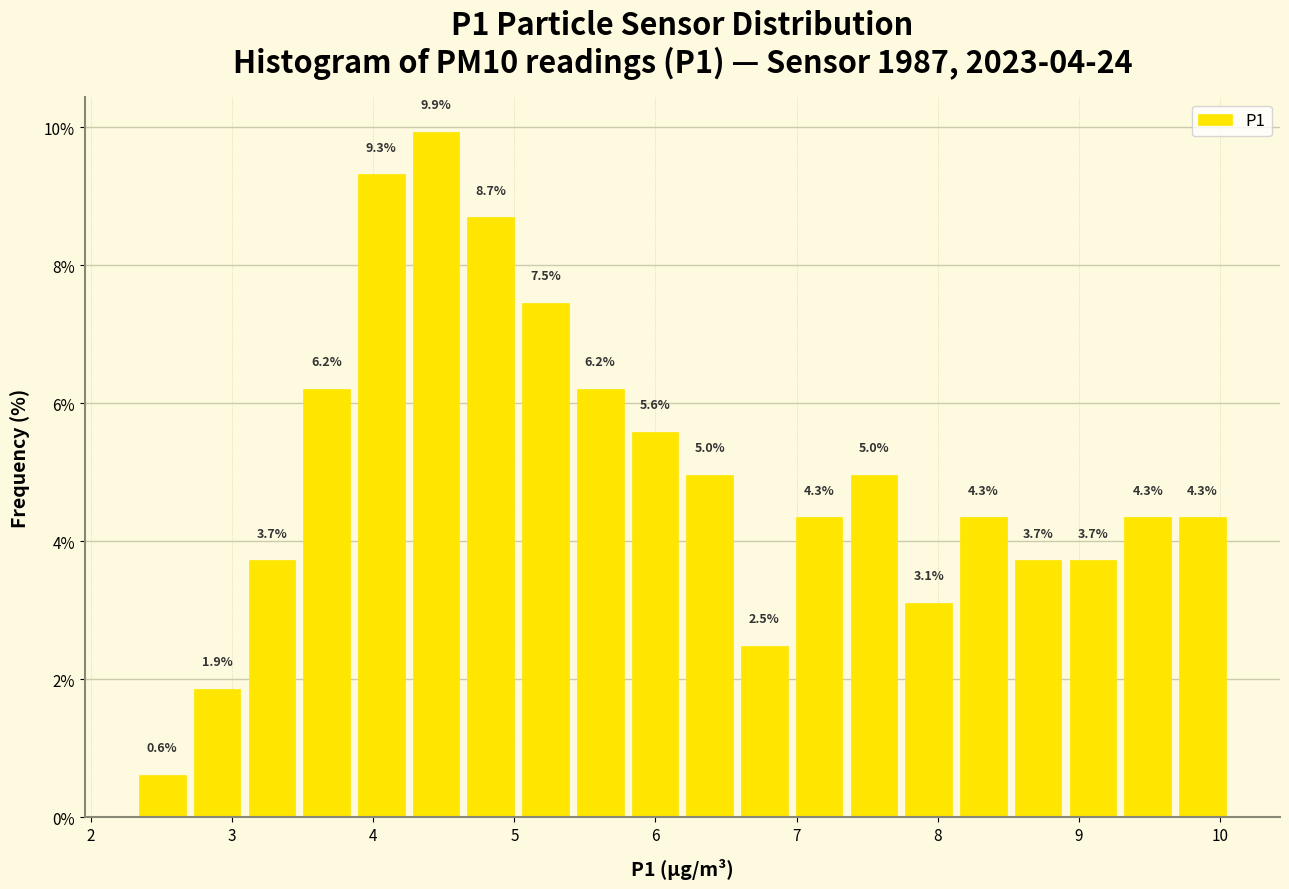

Read against the x-axis, roughly where is the centre of the tallest bar?

4.4